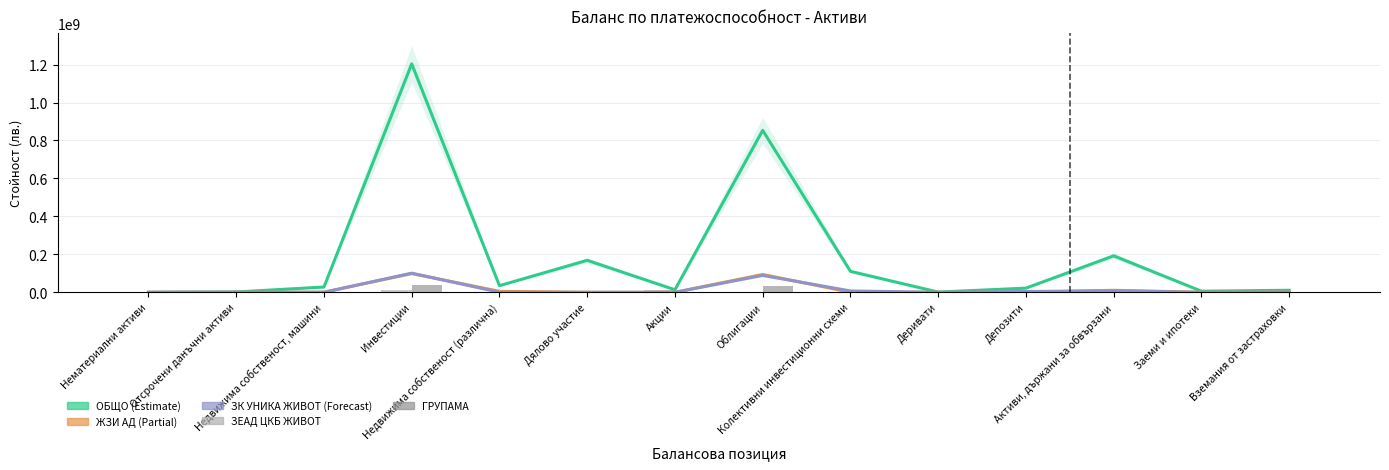

Reading right to left, what are all the values shown in this chart?

ОБЩО: Вземания от застраховки=10743898.2	Заеми и ипотеки=5741340.1	Активи, държани за обвързани=192089713.8	Депозити=21931904.4	Деривати=1155925.0	Колективни инвестиционни схеми=110402898.0	Облигации=853493925.9	Акции=13364386.4	Дялово участие=168454537.5	Недвижима собственост (различна)=34857236.0	Инвестиции=1203660814.2	Недвижима собственост, машини=27728270.8	Отсрочени данъчни активи=1705331.3	Нематериални активи=0.0
ЖЗИ АД: Вземания от застраховки=1321686.0	Заеми и ипотеки=284610.0	Активи, държани за обвързани=10544577.0	Депозити=0.0	Деривати=0.0	Колективни инвестиционни схеми=0.0	Облигации=94034161.0	Акции=0.0	Дялово участие=0.0	Недвижима собственост (различна)=5122300.0	Инвестиции=99156461.0	Недвижима собственост, машини=86458.0	Отсрочени данъчни активи=298815.0	Нематериални активи=0.0
ЗК УНИКА ЖИВОТ: Вземания от застраховки=751822.3	Заеми и ипотеки=96600.3	Активи, държани за обвързани=8008366.4	Депозити=4268859.4	Деривати=0.0	Колективни инвестиционни схеми=7029398.3	Облигации=89157547.2	Акции=0.0	Дялово участие=130704.1	Недвижима собственост (различна)=164000.0	Инвестиции=100750509.0	Недвижима собственост, машини=431898.9	Отсрочени данъчни активи=556202.5	Нематериални активи=0.0
ЗЕАД ЦКБ ЖИВОТ: Вземания от застраховки=302566.8	Заеми и ипотеки=0.0	Активи, държани за обвързани=132796.2	Депозити=603072.7	Деривати=0.0	Колективни инвестиционни схеми=109973.9	Облигации=855132.9	Акции=9964161.8	Дялово участие=0.0	Недвижима собственост (различна)=0.0	Инвестиции=11532341.4	Недвижима собственост, машини=293581.0	Отсрочени данъчни активи=0.0	Нематериални активи=0.0
ГРУПАМА ЖИВОТОЗАСТРАХОВАНЕ: Вземания от застраховки=136000.0	Заеми и ипотеки=0.0	Активи, държани за обвързани=1217405.6	Депозити=1689841.9	Деривати=0.0	Колективни инвестиционни схеми=0.0	Облигации=34551074.5	Акции=0.0	Дялово участие=0.0	Недвижима собственост (различна)=0.0	Инвестиции=36240916.4	Недвижима собственост, машини=181945.9	Отсрочени данъчни активи=120000.0	Нематериални активи=0.0